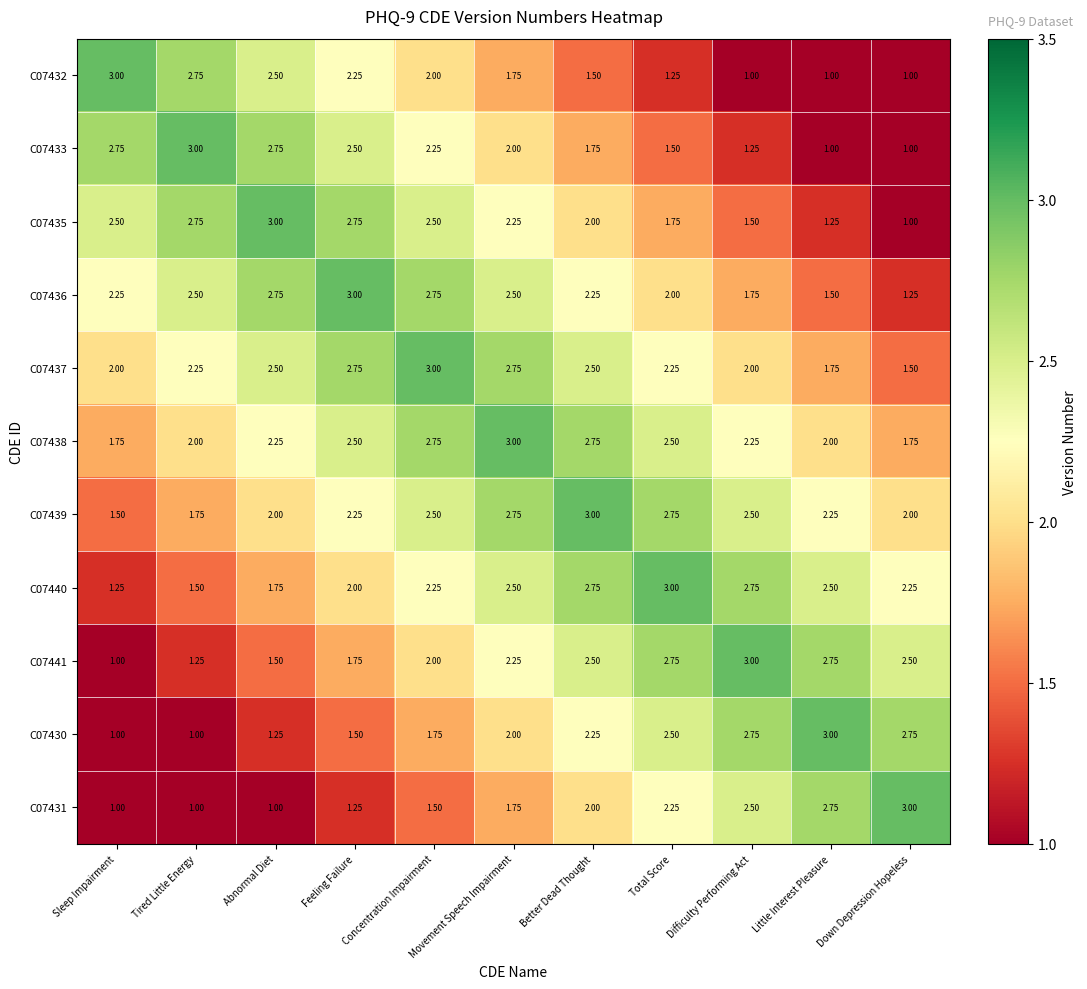

Which category has the highest value in the C07440 series?

Total Score